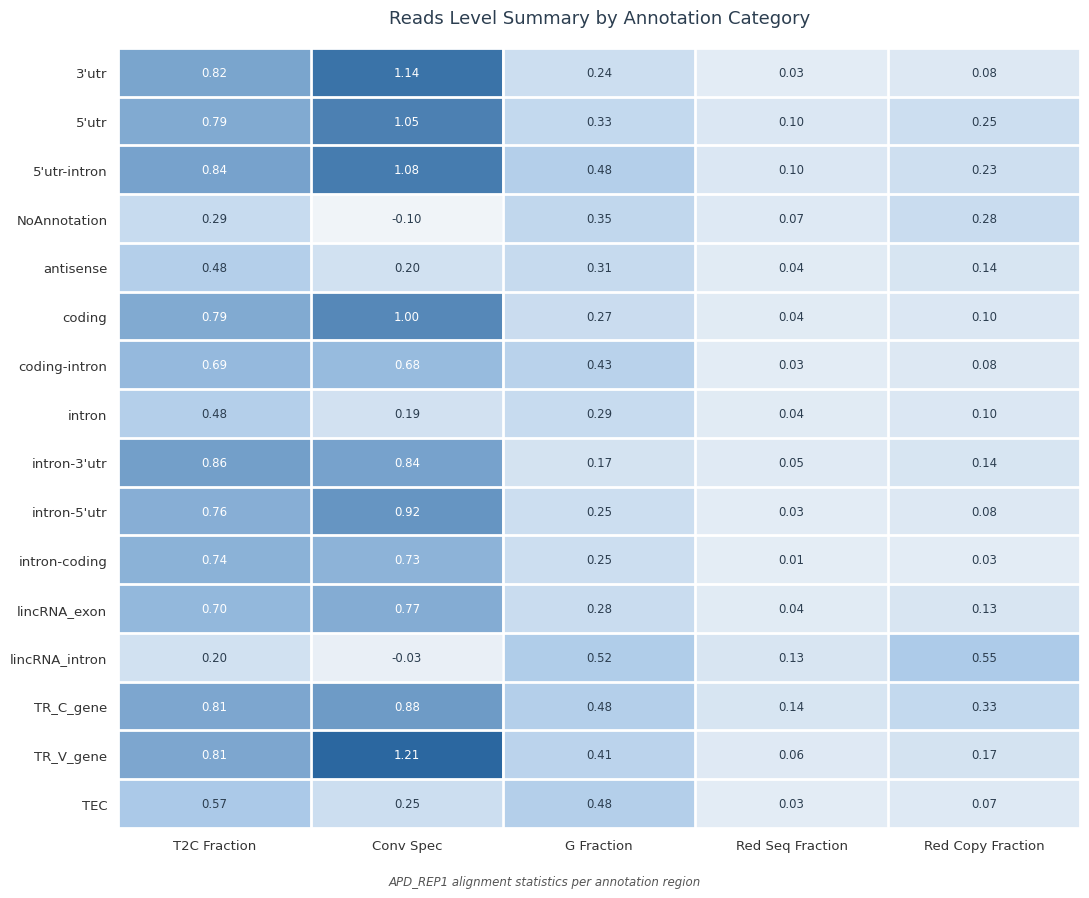

At which label is intron-5'utr closest to 0?

Red Seq Fraction